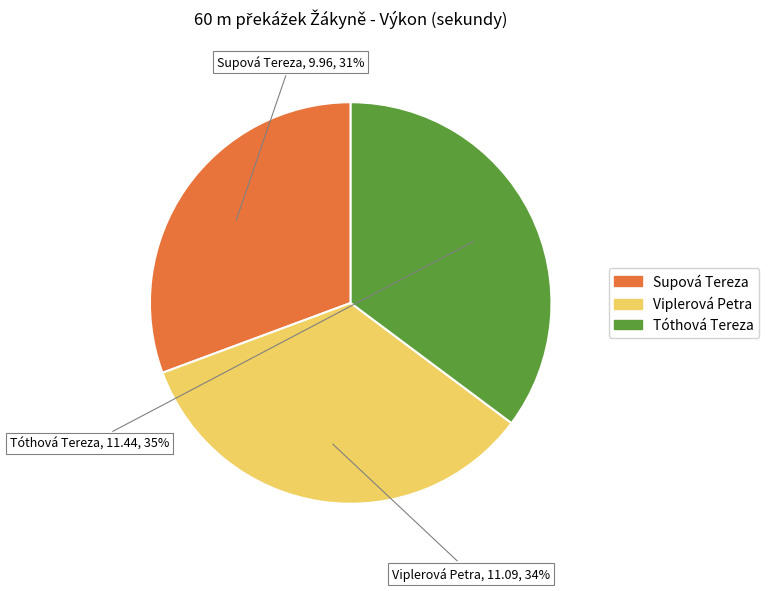

What percentage is the Supová Tereza slice, to the nearest percent?

31%